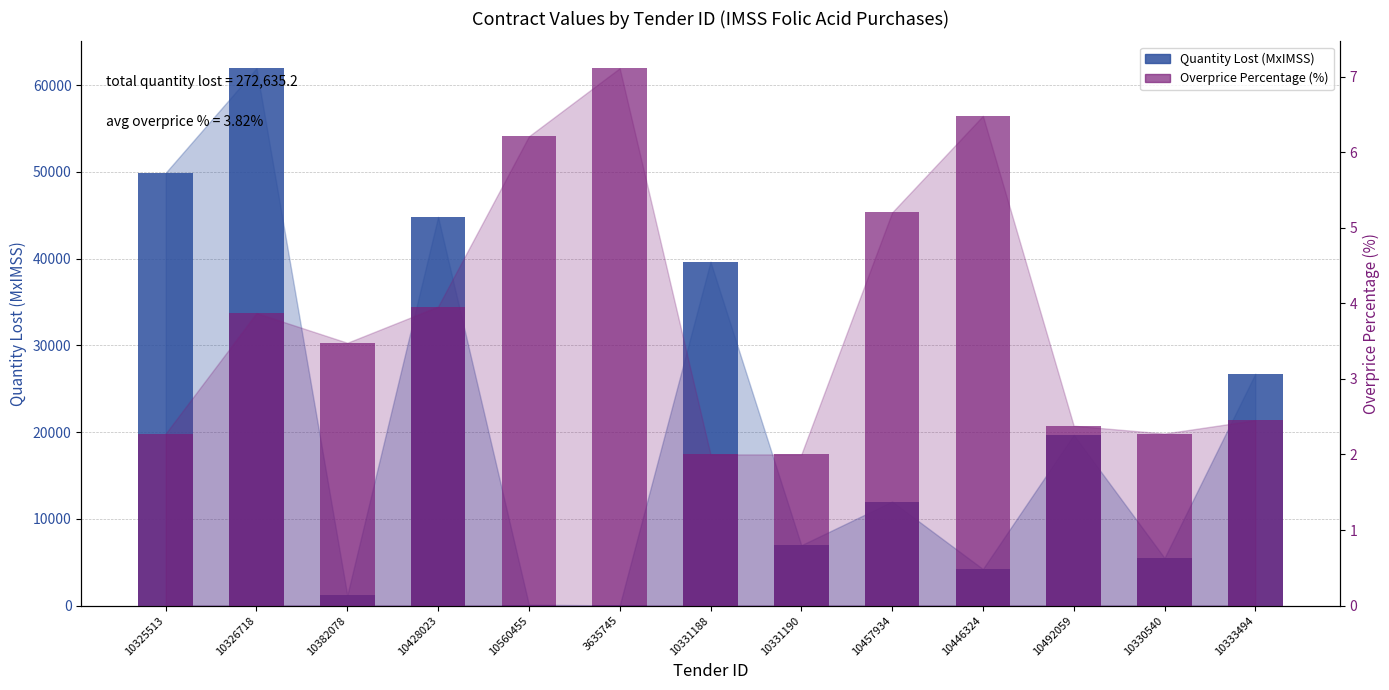

Rank the series at 10326718 from lowest to highest value.

Overprice Percentage (%), Quantity Lost (MxIMSS)